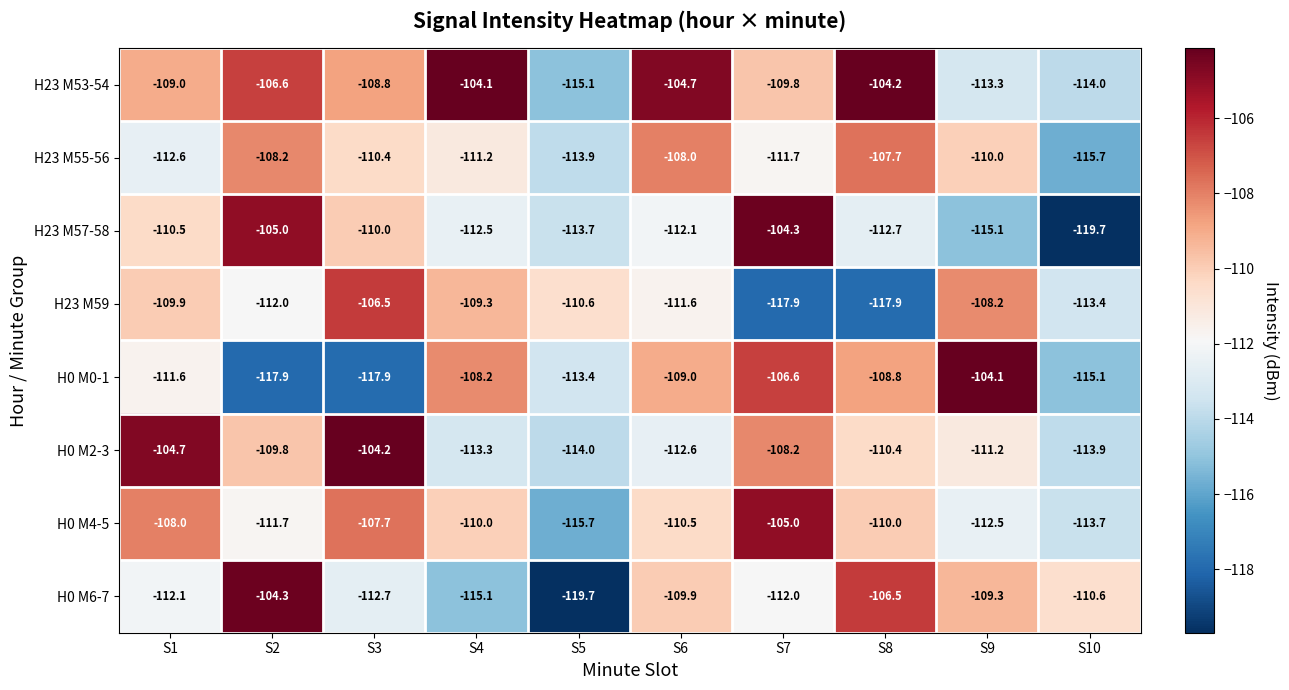

True or false: H23 M53-54 has a value of -108.8 at S3.

True